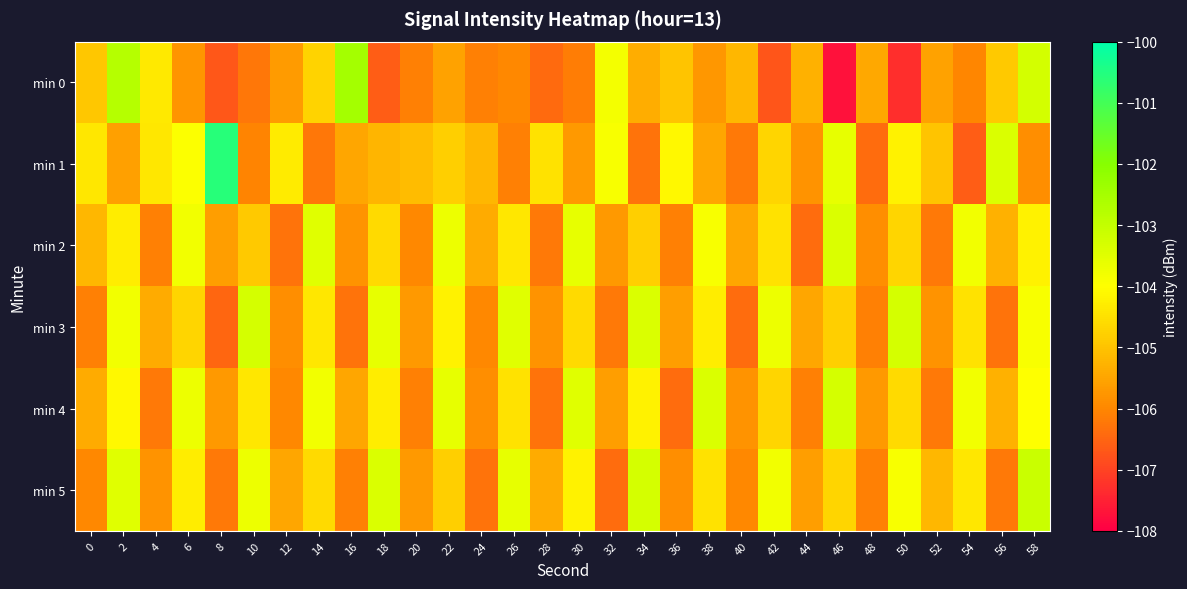

Rank the series by their maximum value, from lowest to highest.

min 2, min 3, min 4, min 5, min 0, min 1